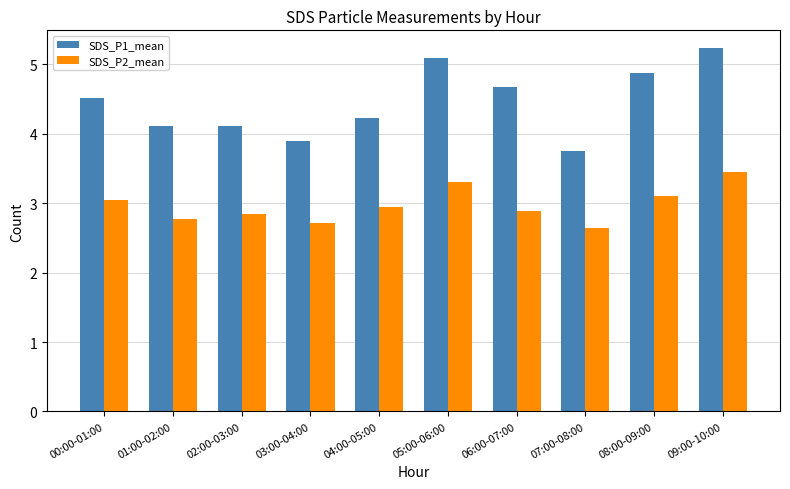

Is the value of SDS_P2_mean at 06:00-07:00 greater than the value of SDS_P1_mean at 02:00-03:00?

No